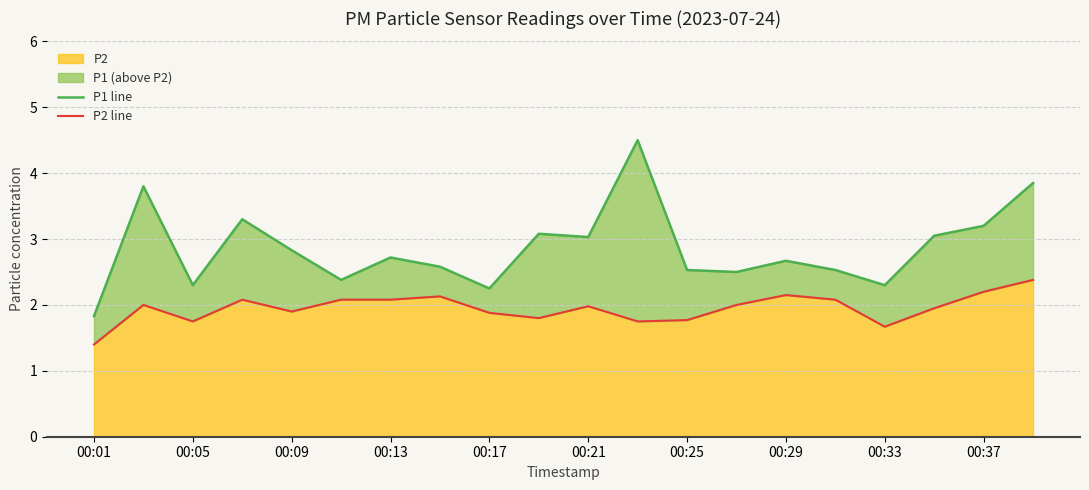

Which category has the lowest value in the P2 series?

00:01